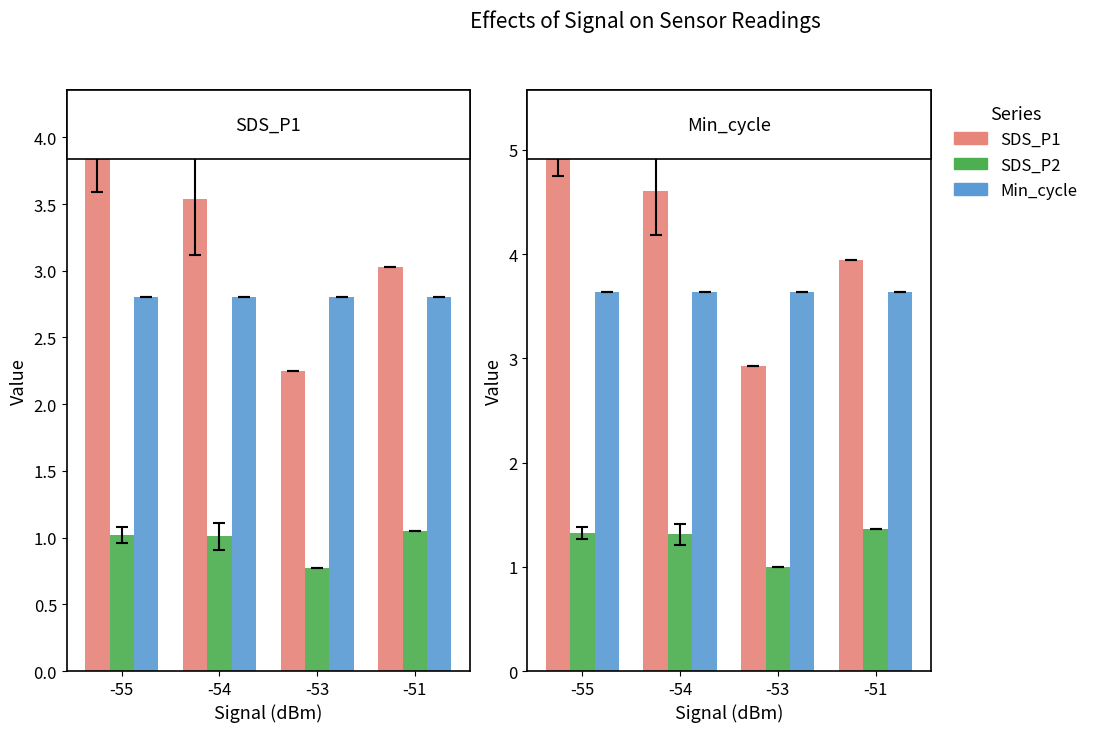

What are all the series names shown in the legend?

SDS_P1, SDS_P2, Min_cycle